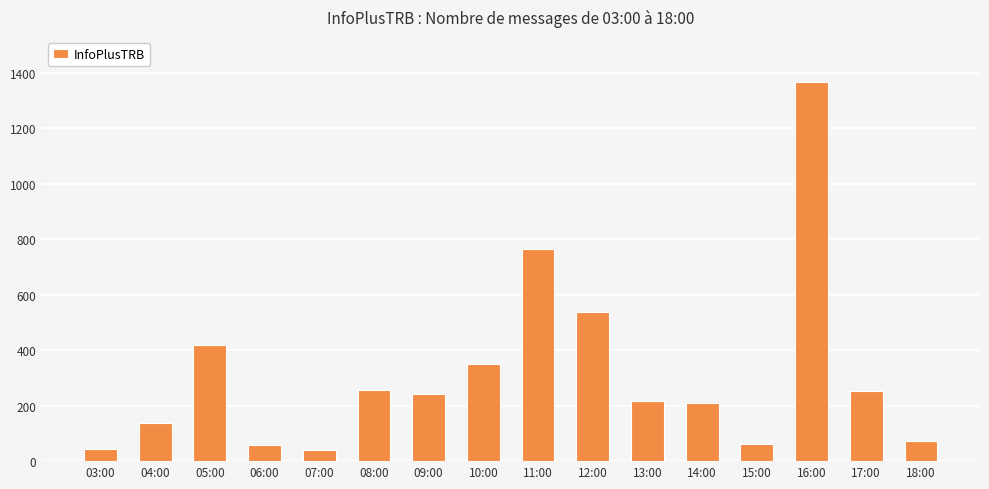

What is the maximum value shown in the chart?

1366